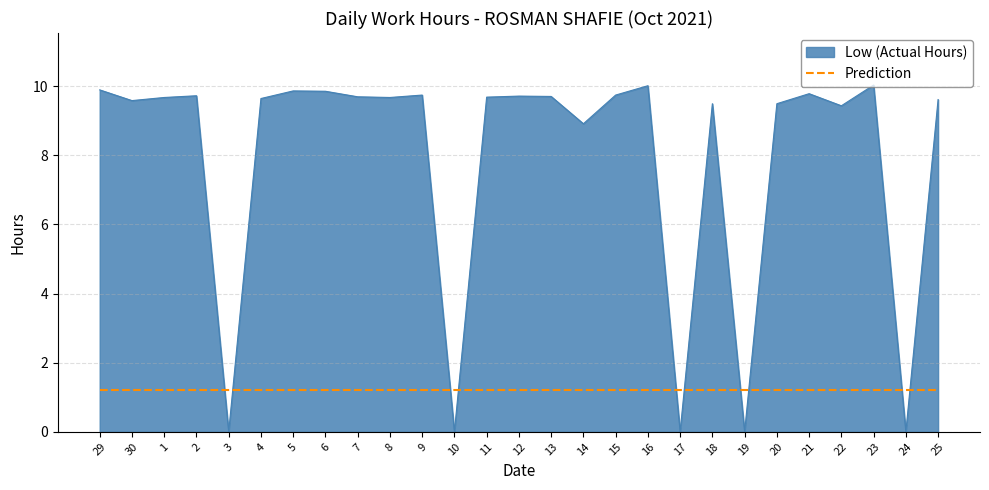

Rank the series by their average value, from highest to lowest.

Low (Actual Hours), Prediction